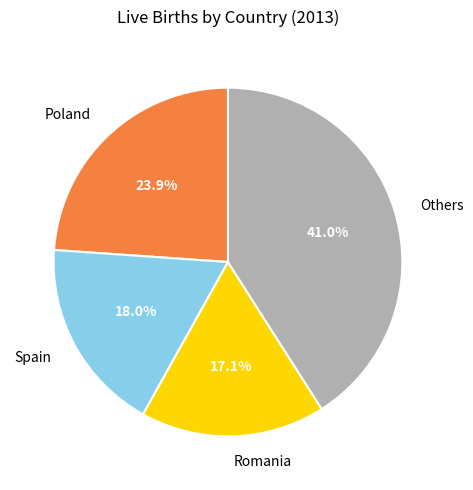

Does any single category account for the majority?

No